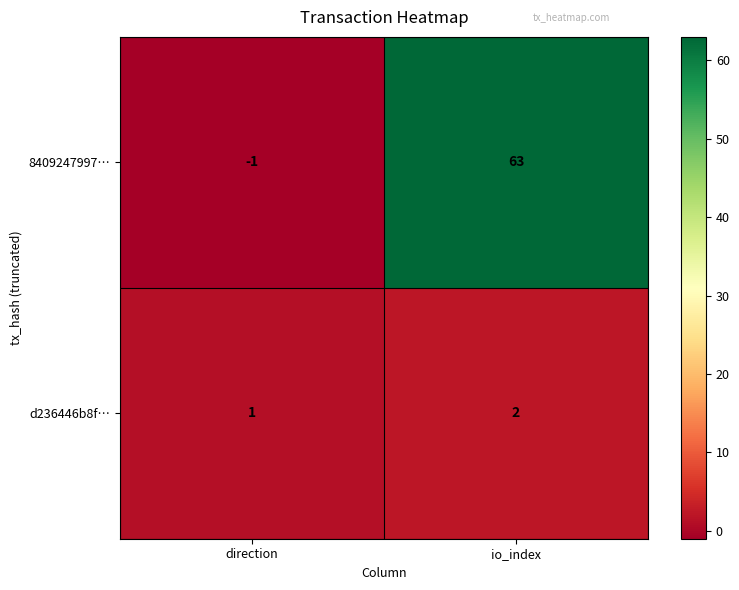

Is the value of d236446b8f… at direction greater than the value of 8409247997… at io_index?

No